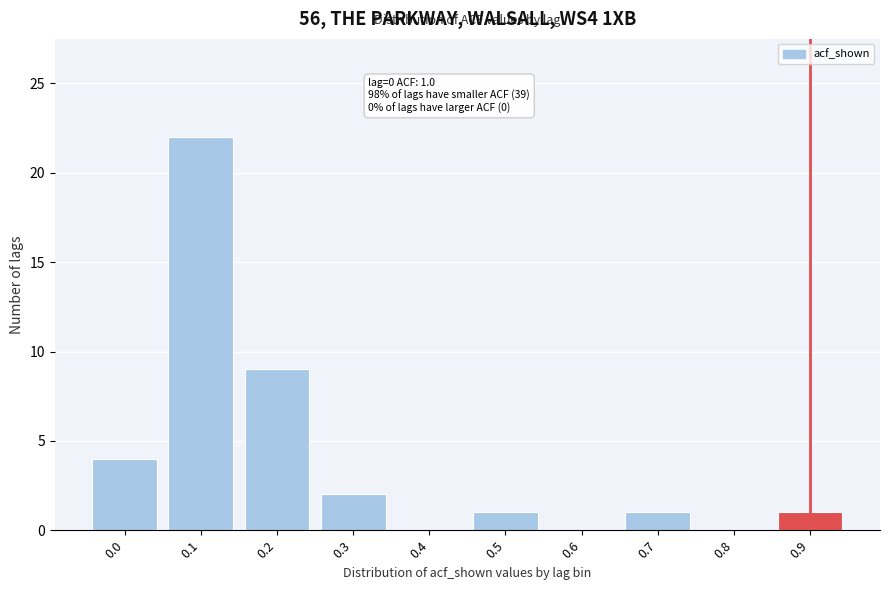

Reading left to right, list all the values displayed in this chart.

0.0=4	0.1=22	0.2=9	0.3=2	0.4=0	0.5=1	0.6=0	0.7=1	0.8=0	0.9=1